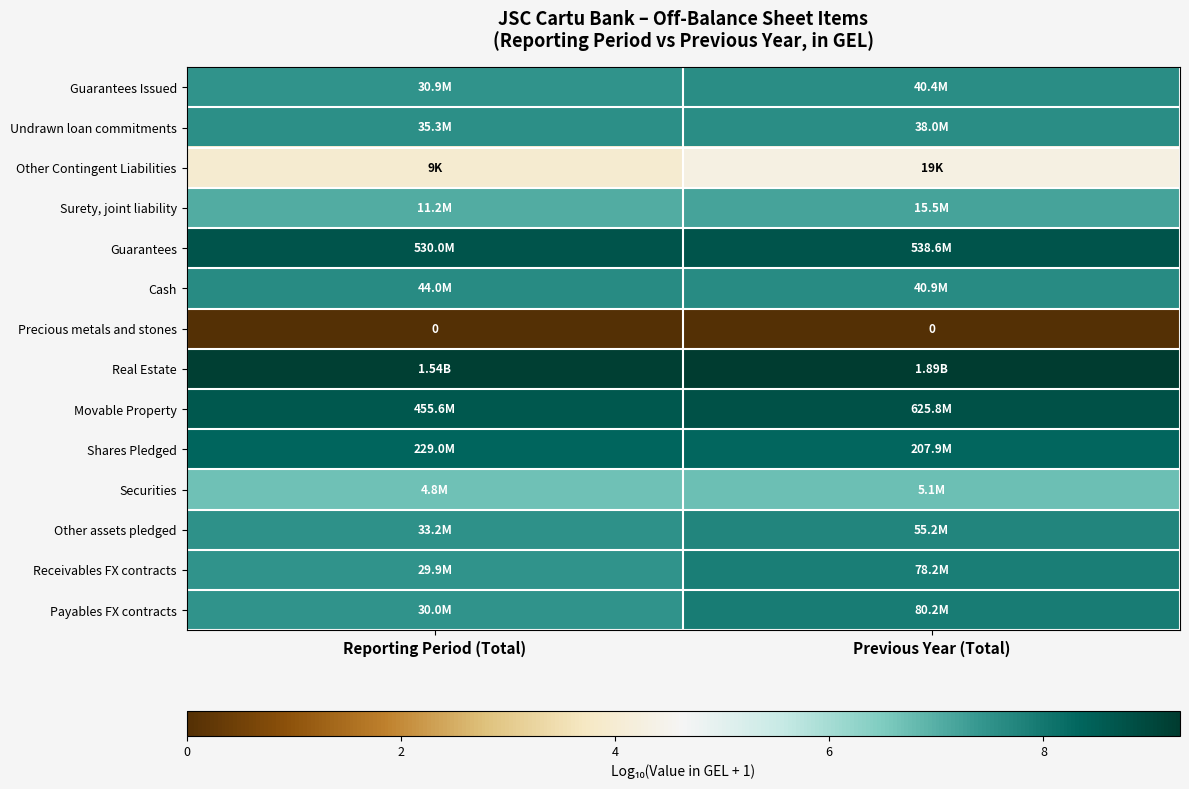

What is the average value of the Guarantees Issued series?

7.5